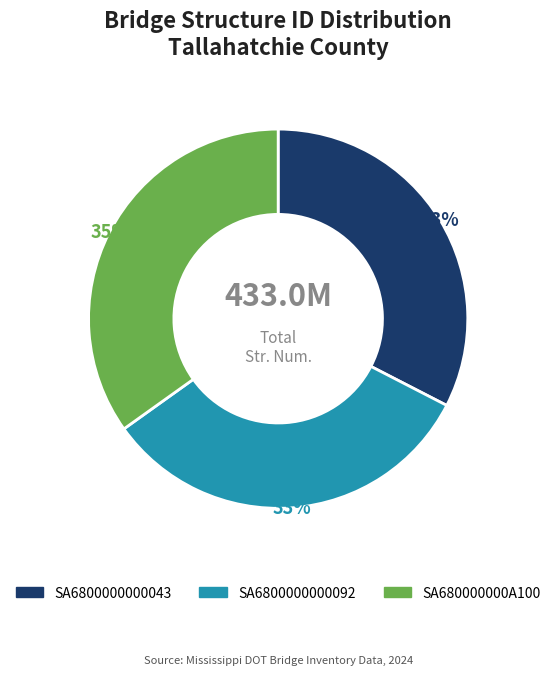

How many segments does this pie chart have?

3